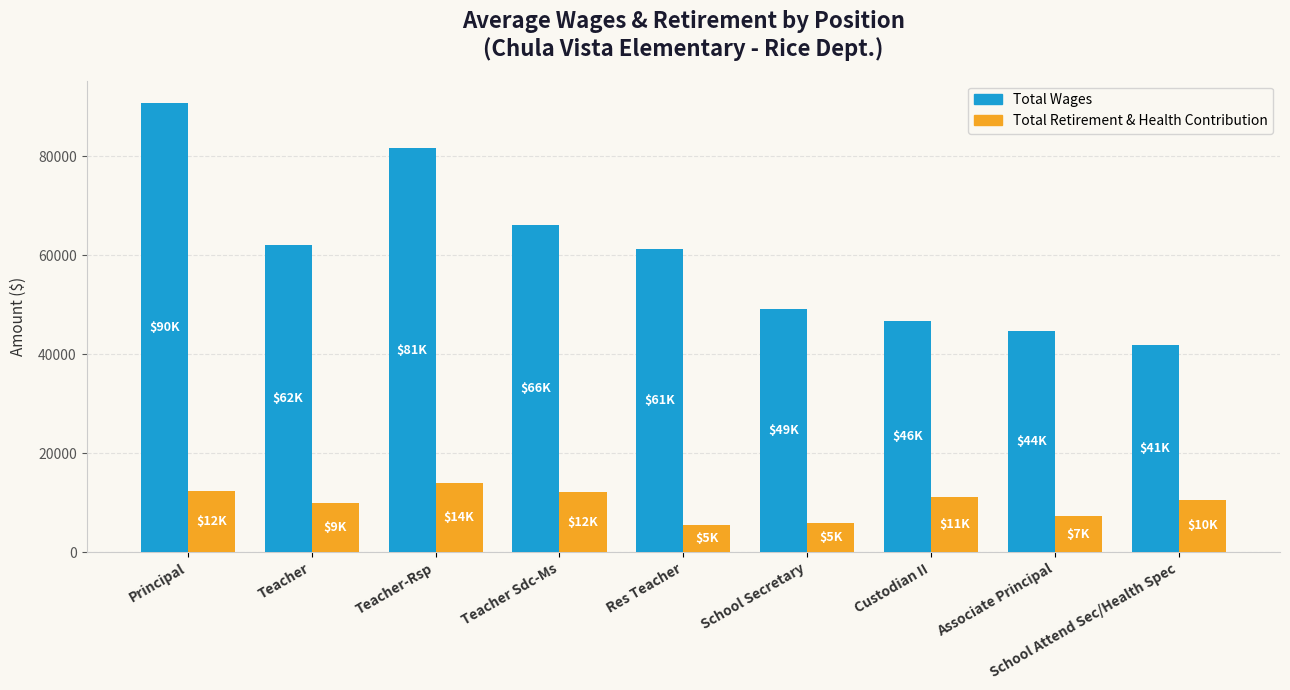

Between Teacher-Rsp and Custodian II, which series saw the biggest shift?

Total Wages